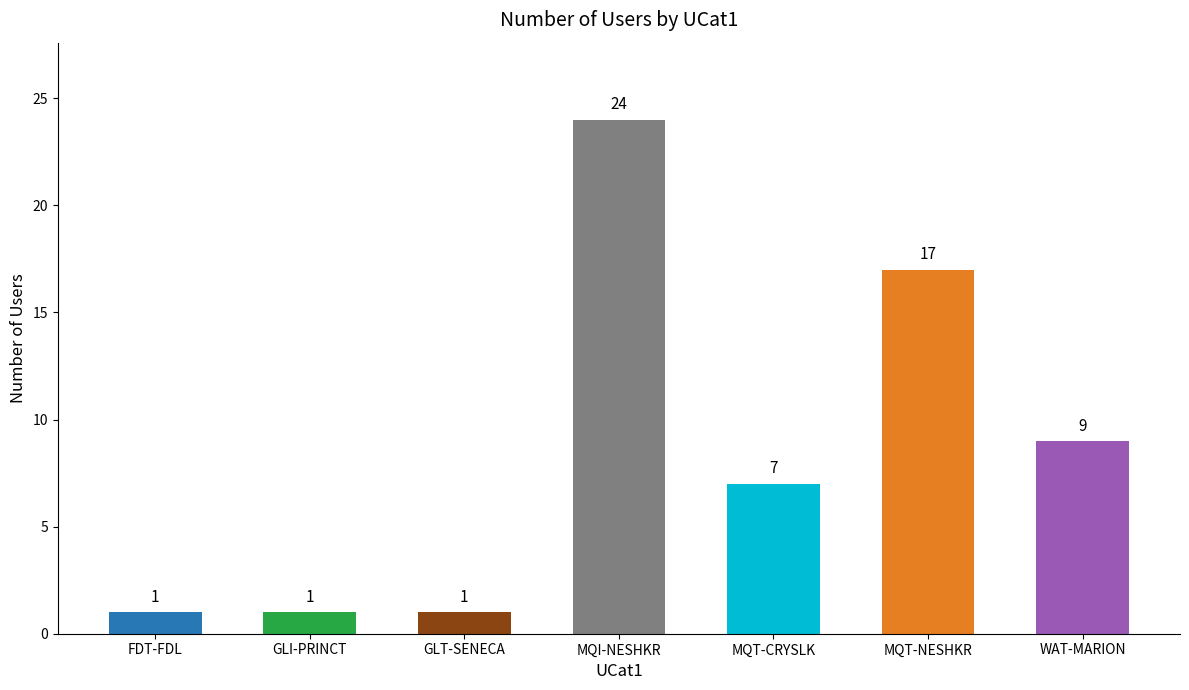

What is the sum of all values?

60